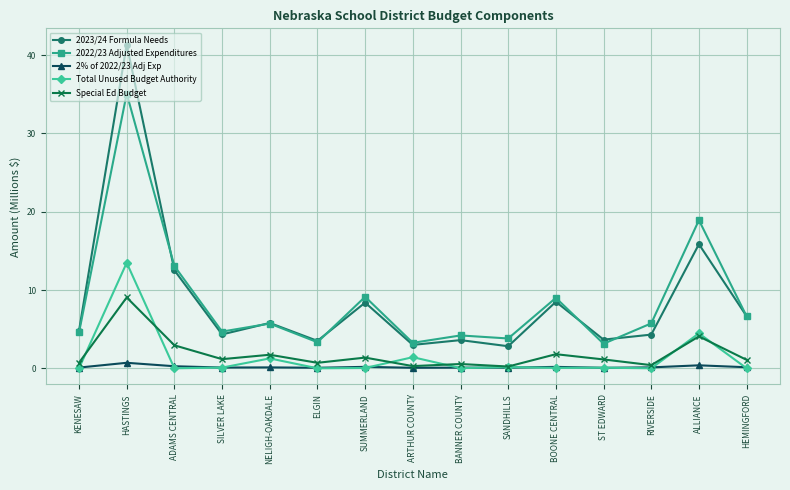

What are all the series names shown in the legend?

2023/24 Formula Needs, 2022/23 Adjusted Expenditures, 2% of 2022/23 Adj Exp, Total Unused Budget Authority, Special Ed Budget